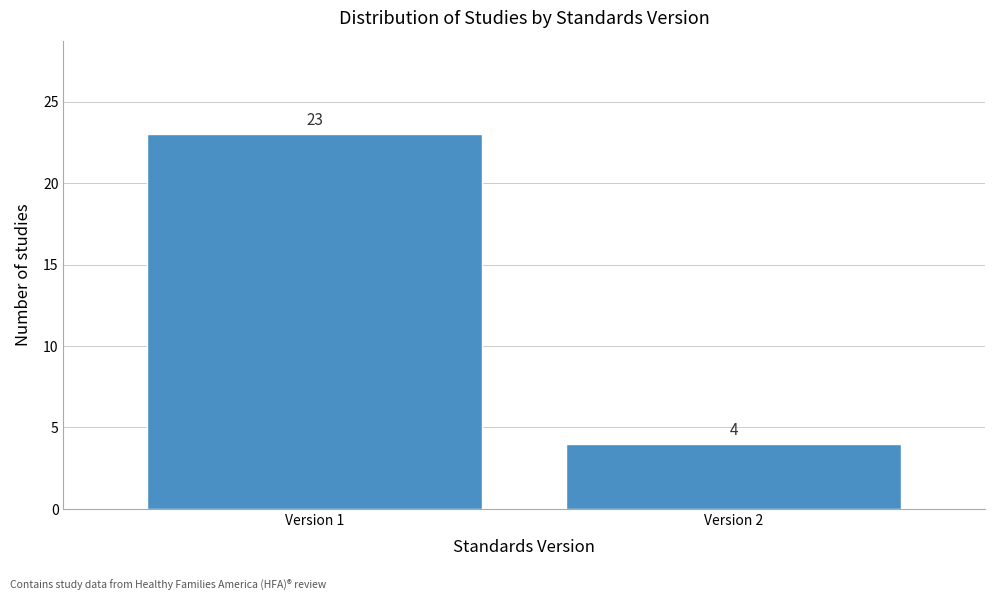

Reading left to right, transcribe all the data shown in this chart.

Version 1=23	Version 2=4